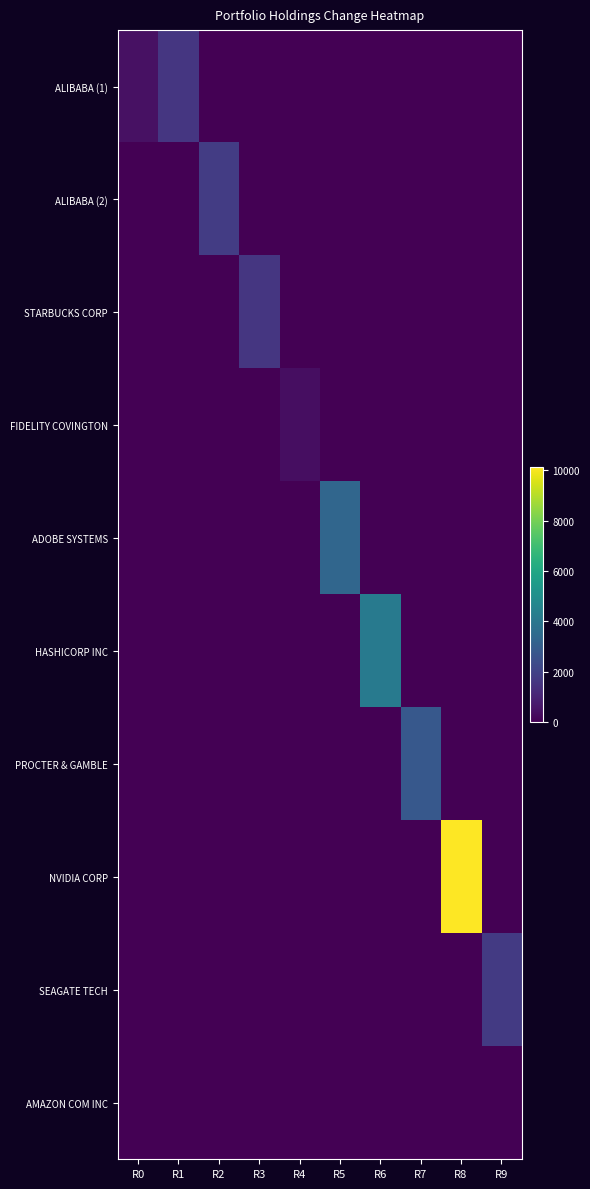

What is the greatest value displayed?

10120